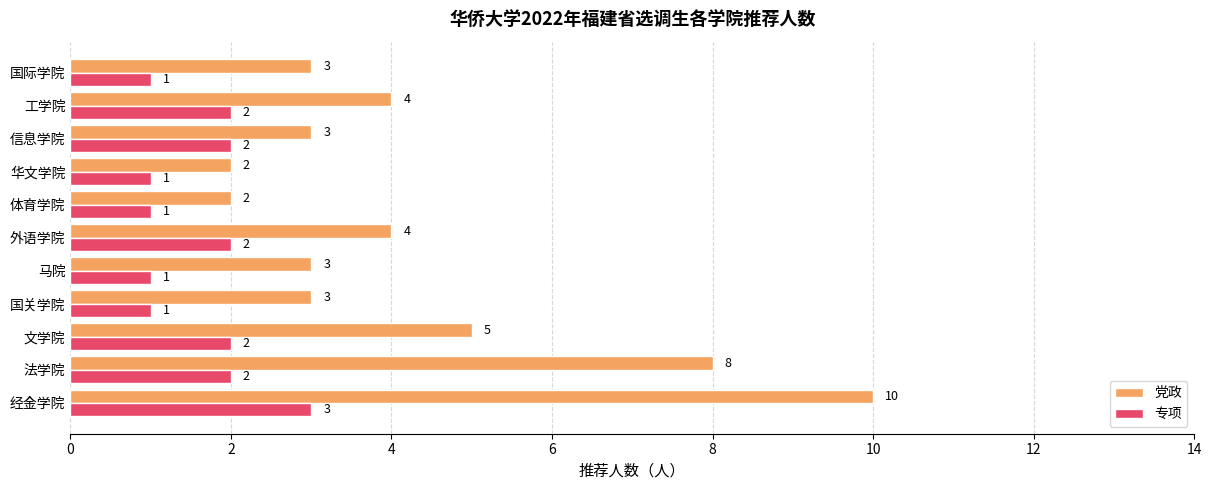

What are all the series names shown in the legend?

党政, 专项